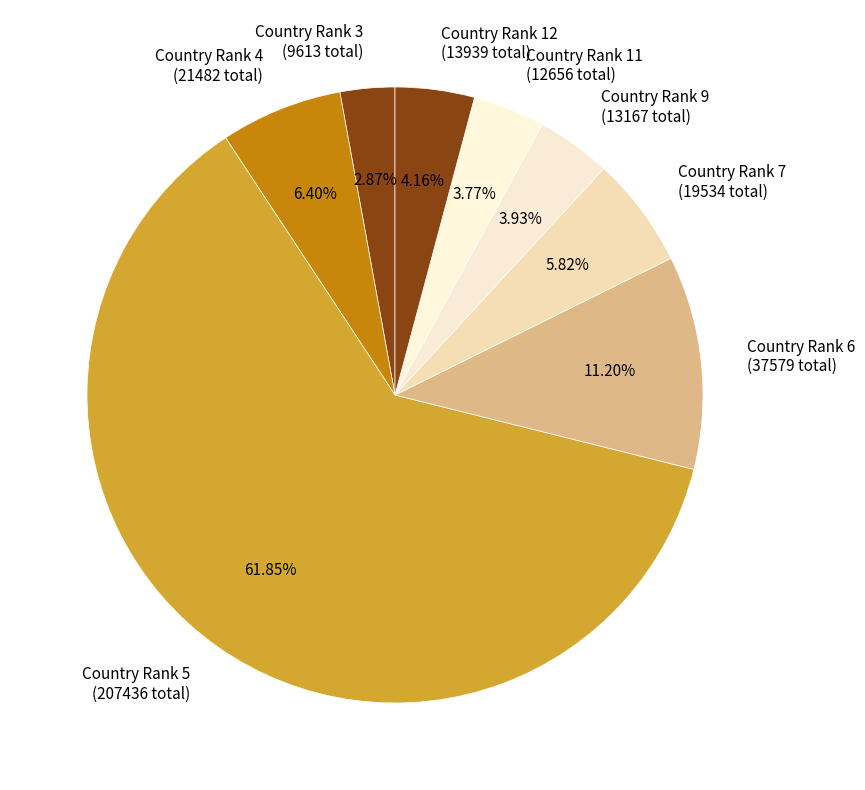

Between Country Rank 4 and Country Rank 3, which is larger?

Country Rank 4